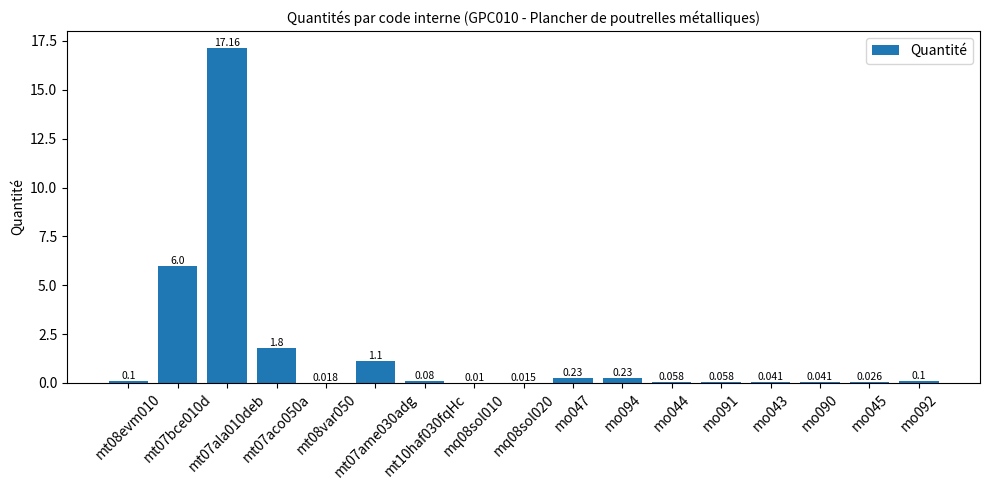

Reading right to left, transcribe all the data shown in this chart.

0.1	0.0	0.0	0.0	0.1	0.1	0.2	0.2	0.0	0.0	0.1	1.1	0.0	1.8	17.2	6.0	0.1